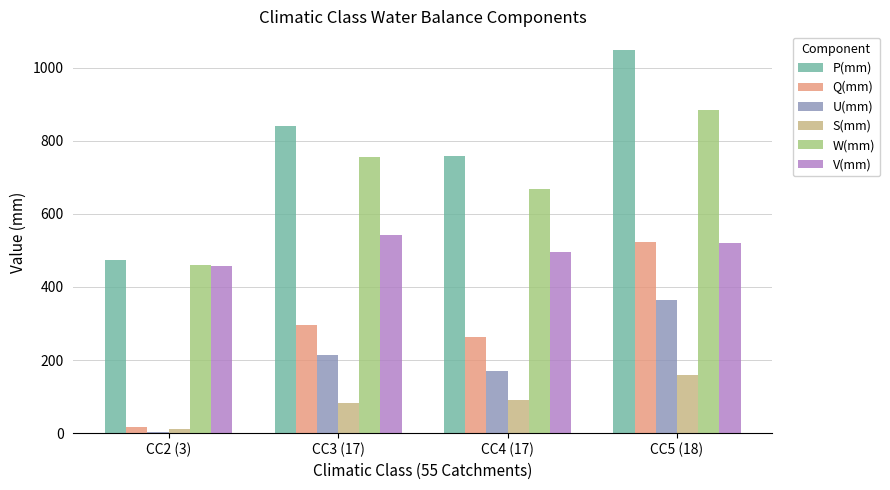

What is the label of the 1st bar from the right?

CC5 (18)